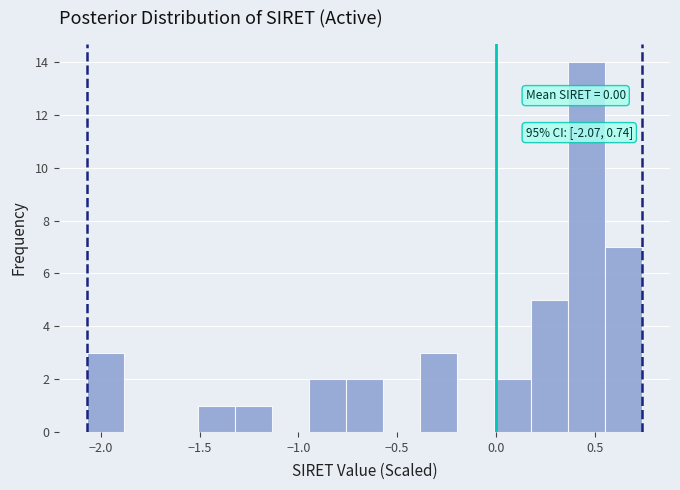

Read against the x-axis, roughly where is the centre of the tallest bar?

0.45